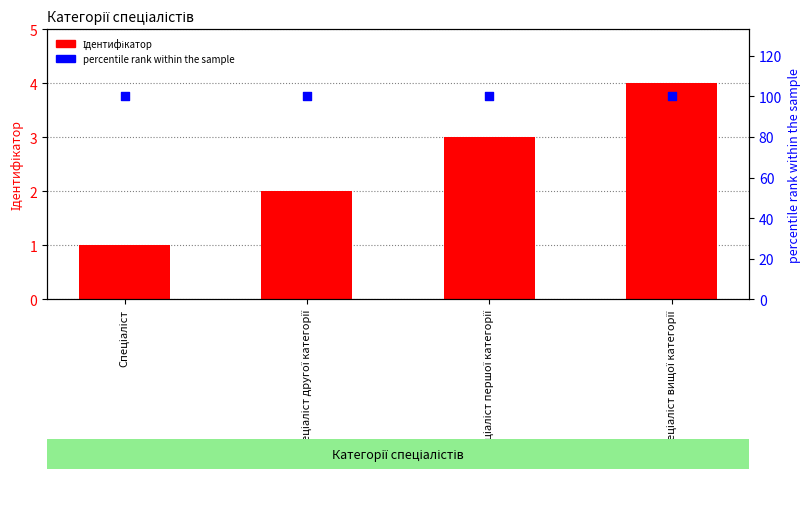

Which series has the widest spread of Y values?

Ідентифікатор